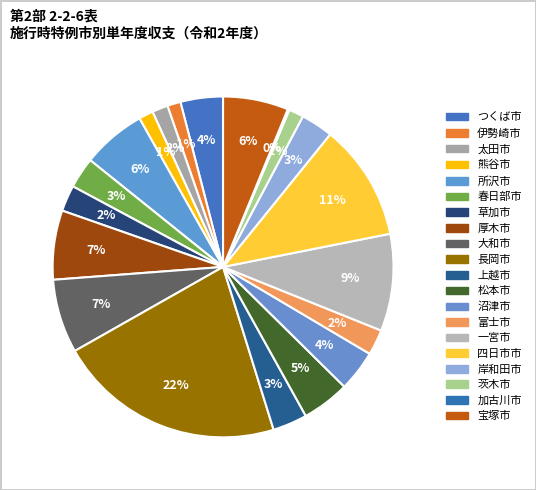

Is it true that 太田市 is 2% of the pie?

True